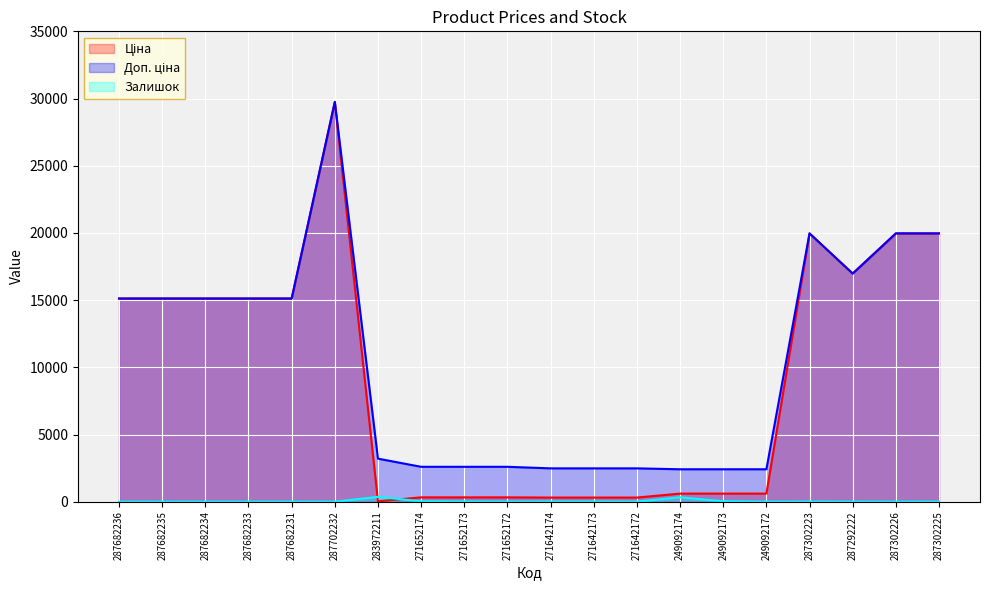

At which label does Ціна reach its peak?

287702232